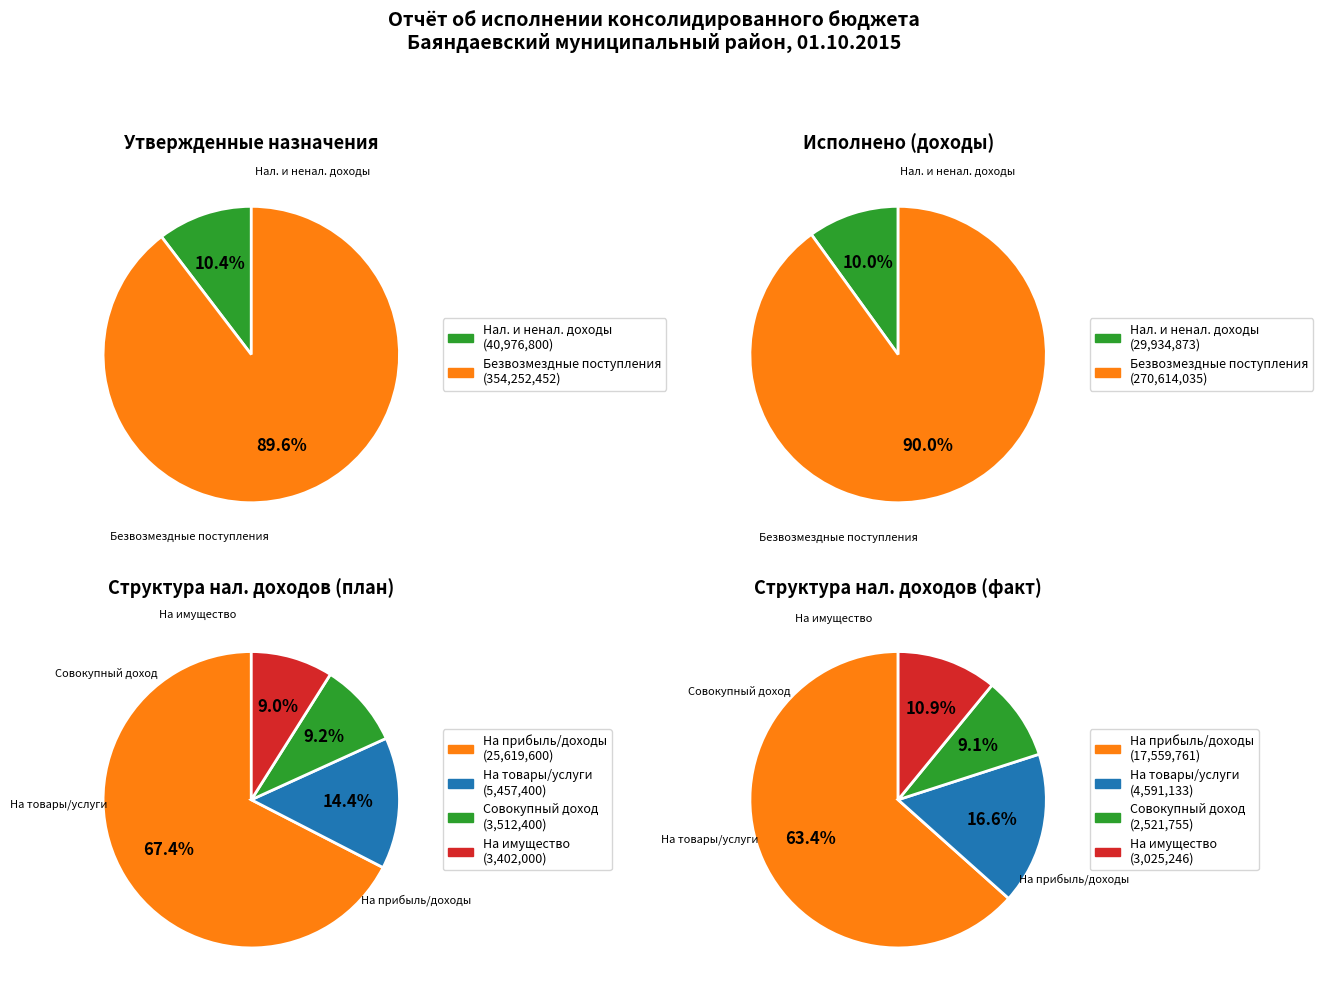

Rank the categories by value from lowest to highest.

НАЛОГИ НА СОВОКУПНЫЙ ДОХОД, НАЛОГИ НА ИМУЩЕСТВО, НАЛОГИ НА ТОВАРЫ (РАБОТЫ, УСЛУГИ), НАЛОГИ НА ПРИБЫЛЬ, ДОХОДЫ, НАЛОГОВЫЕ И НЕНАЛОГОВЫЕ ДОХОДЫ, БЕЗВОЗМЕЗДНЫЕ ПОСТУПЛЕНИЯ